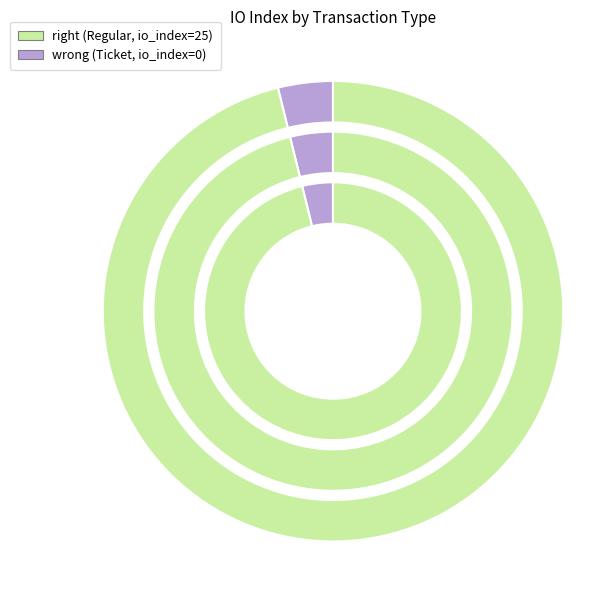

How many segments does this pie chart have?

2